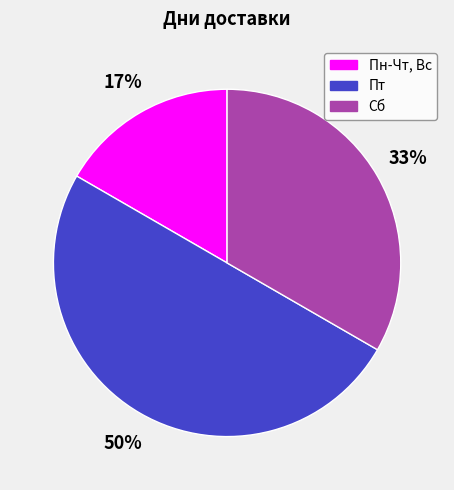

Does Сб represent more than half of the total?

No